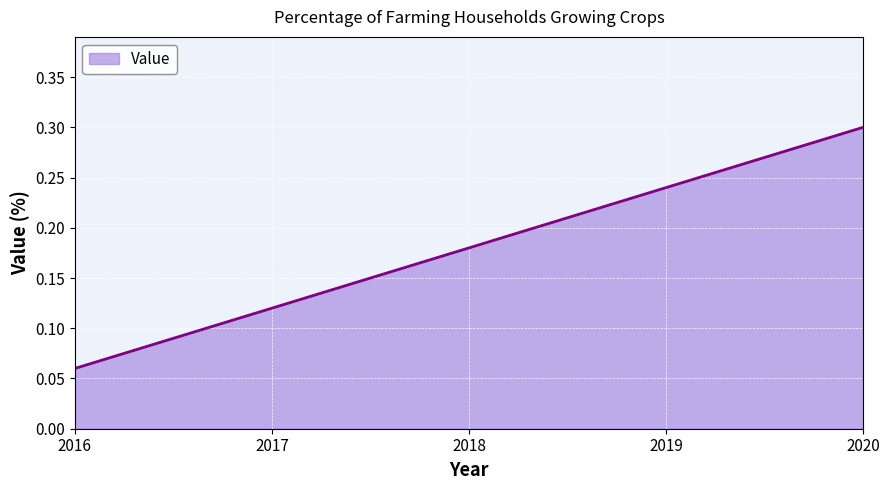

Does the chart display data point markers on the line(s)?

No